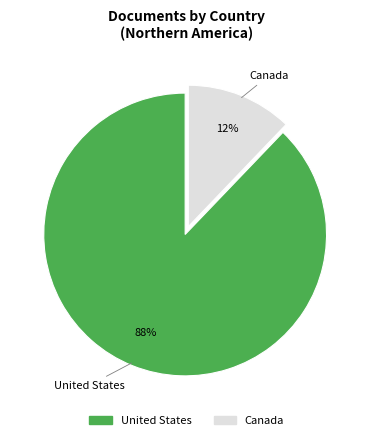

Does any single category account for the majority?

Yes